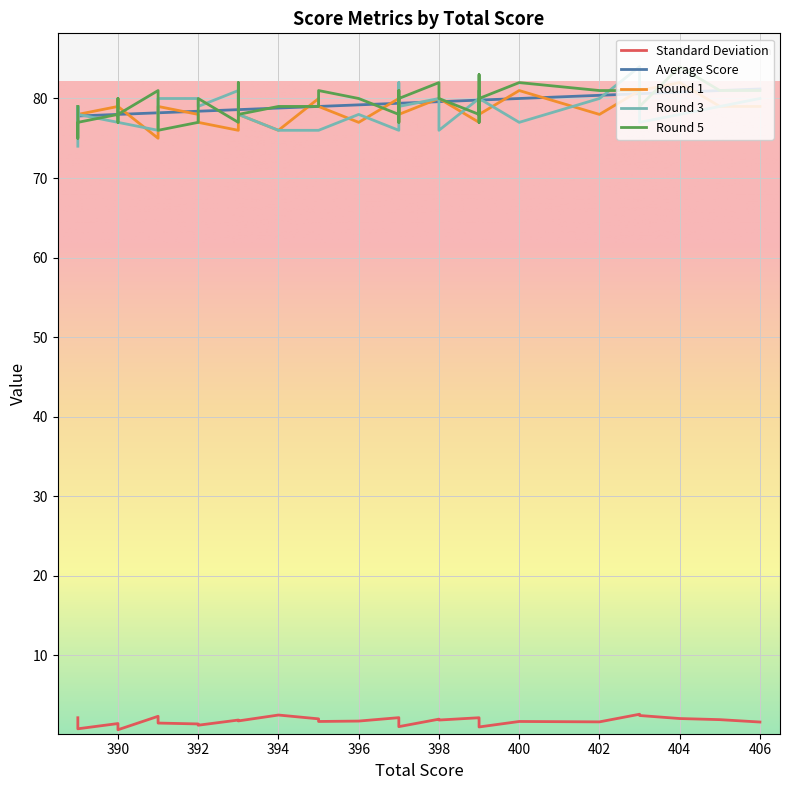

What is the maximum value for Average Score?

81.2